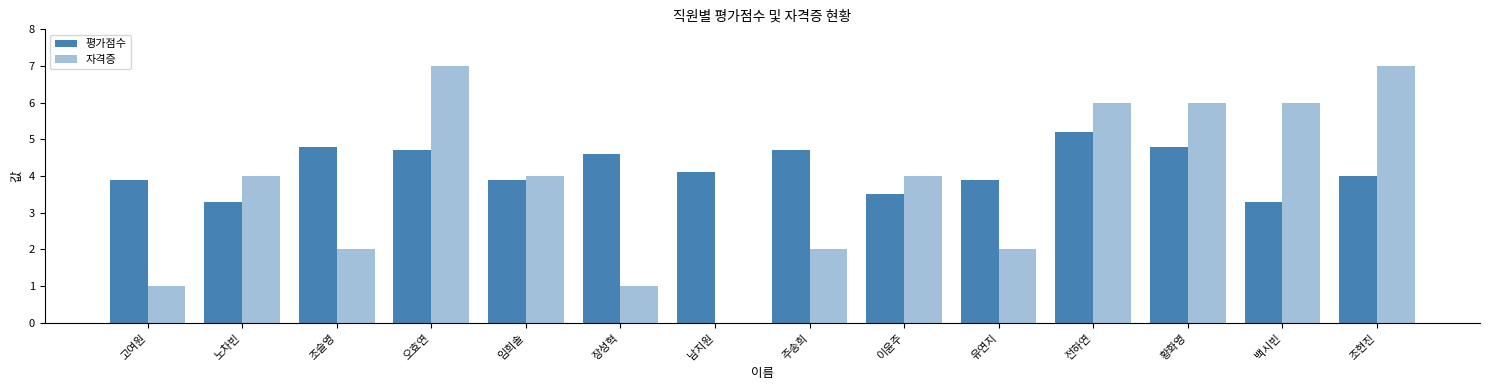

What is the difference between the highest and lowest values at 황화영?

1.2